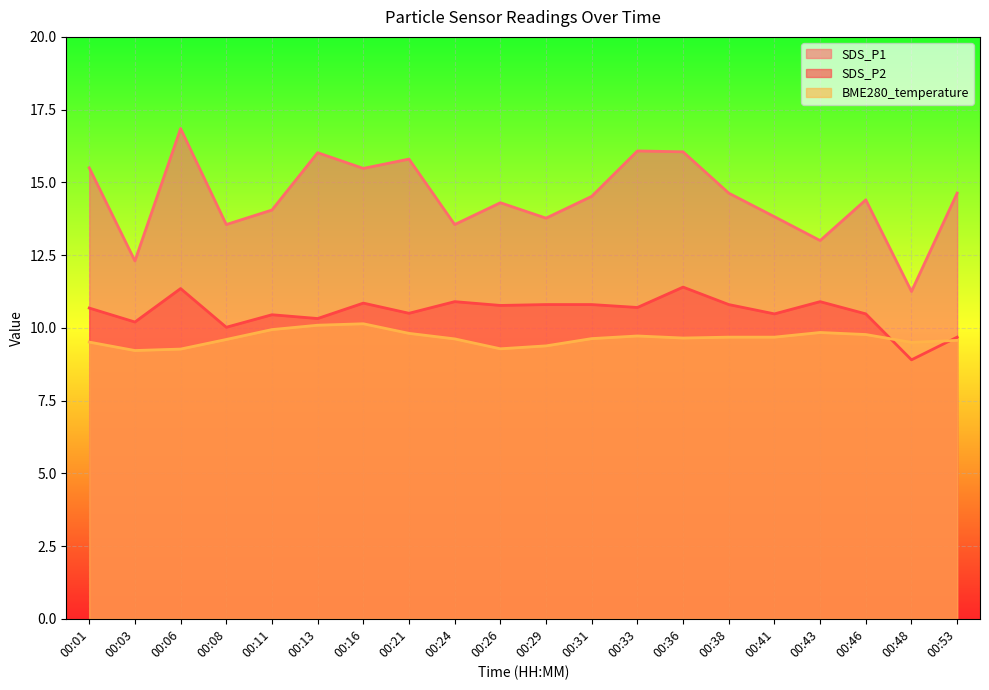

What is the average value of the SDS_P1 series?

14.5